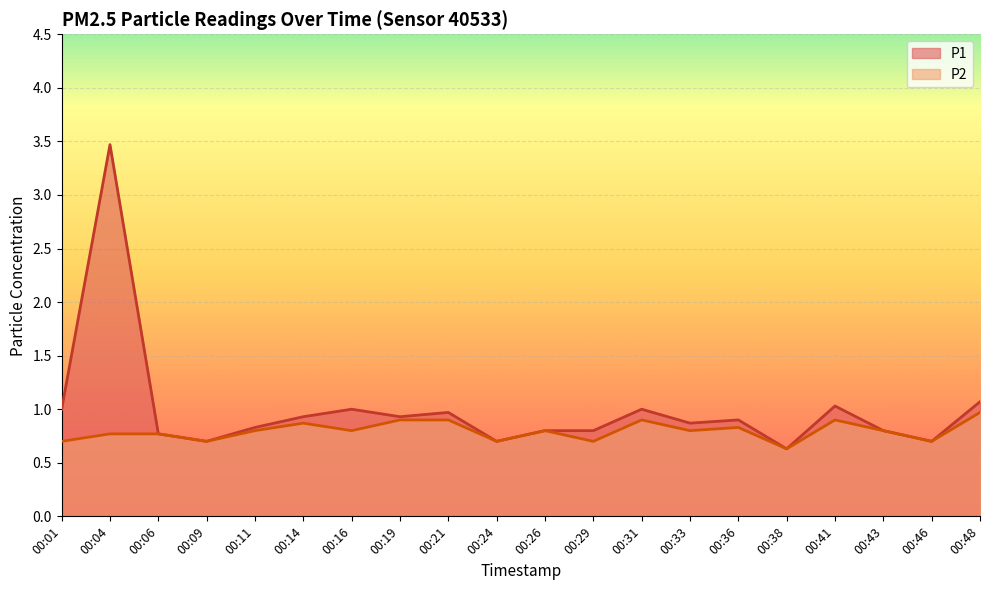

Reading left to right, list all the values displayed in this chart.

P1: 00:01=1.0	00:04=3.5	00:06=0.8	00:09=0.7	00:11=0.8	00:14=0.9	00:16=1.0	00:19=0.9	00:21=1.0	00:24=0.7	00:26=0.8	00:29=0.8	00:31=1.0	00:33=0.9	00:36=0.9	00:38=0.6	00:41=1.0	00:43=0.8	00:46=0.7	00:48=1.1
P2: 00:01=0.7	00:04=0.8	00:06=0.8	00:09=0.7	00:11=0.8	00:14=0.9	00:16=0.8	00:19=0.9	00:21=0.9	00:24=0.7	00:26=0.8	00:29=0.7	00:31=0.9	00:33=0.8	00:36=0.8	00:38=0.6	00:41=0.9	00:43=0.8	00:46=0.7	00:48=1.0